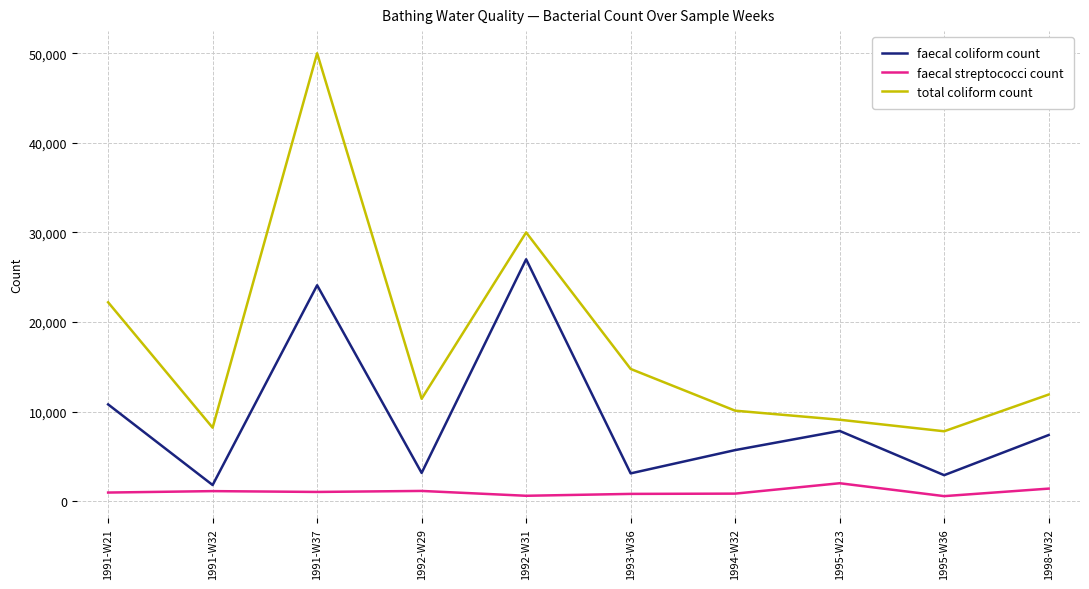

True or false: total coliform count and faecal coliform count intersect in this chart.

False